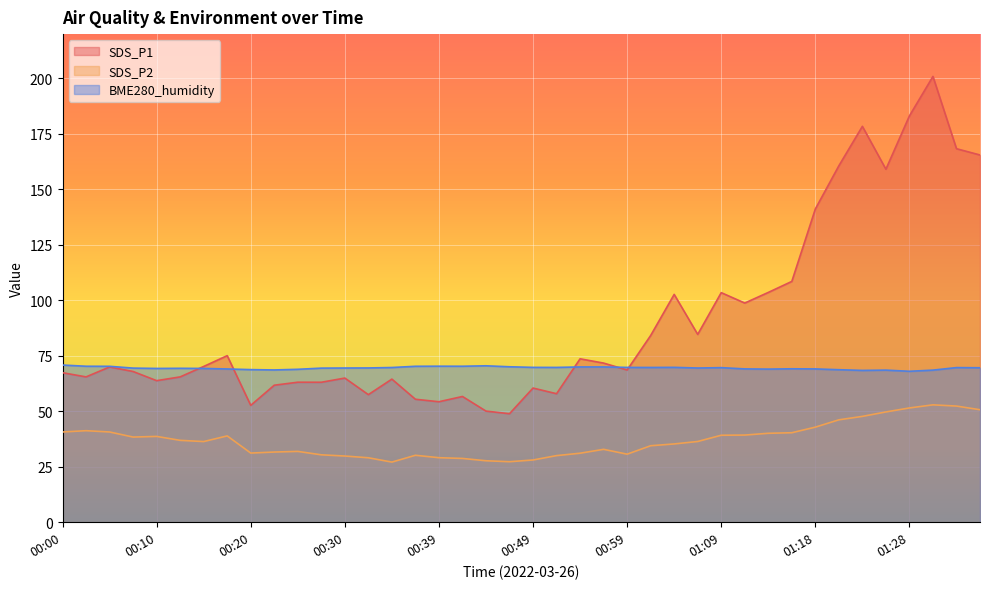

How many lines are shown in the chart?

3